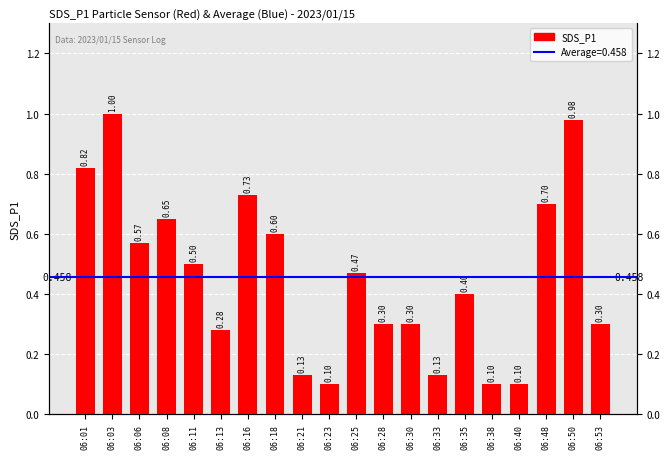

Rank the categories by value from highest to lowest.

06:03, 06:50, 06:01, 06:16, 06:48, 06:08, 06:18, 06:06, 06:11, 06:25, 06:35, 06:28, 06:30, 06:53, 06:13, 06:21, 06:33, 06:23, 06:38, 06:40